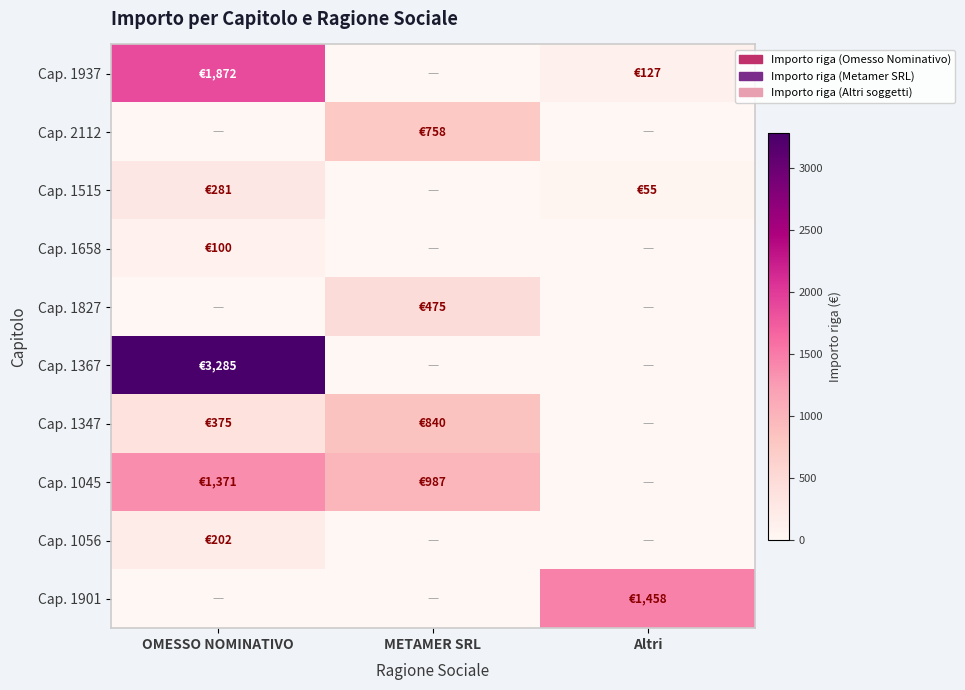

How many categories are shown in the chart?

3